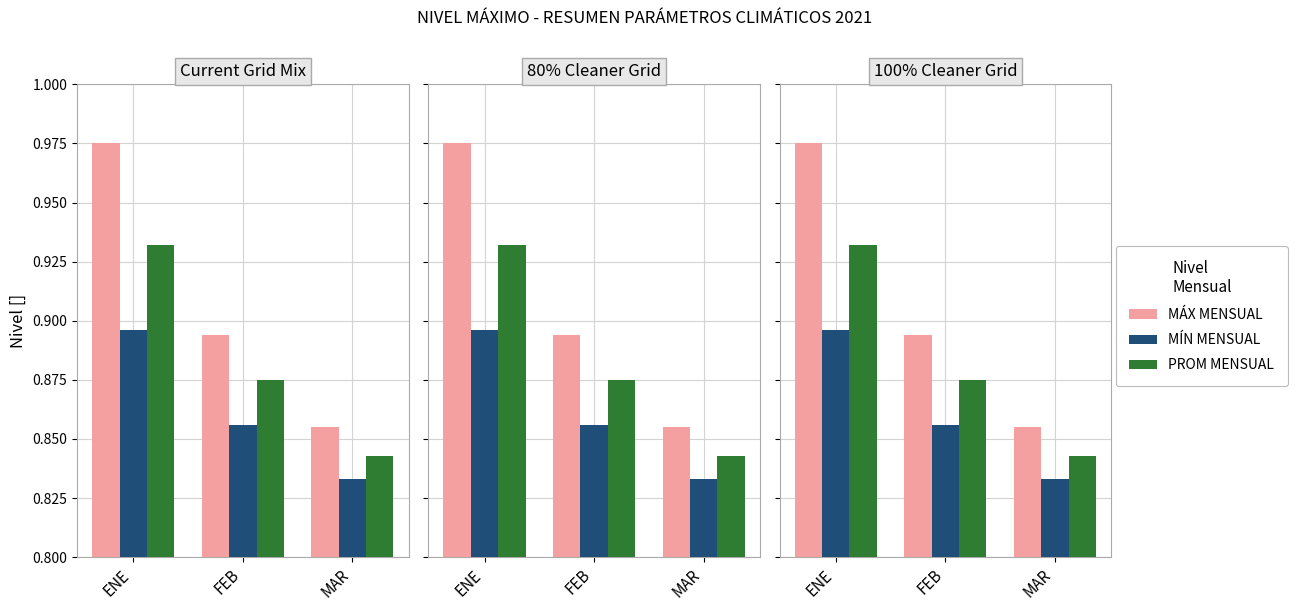

What is the label of the 3rd bar from the right?

ENE